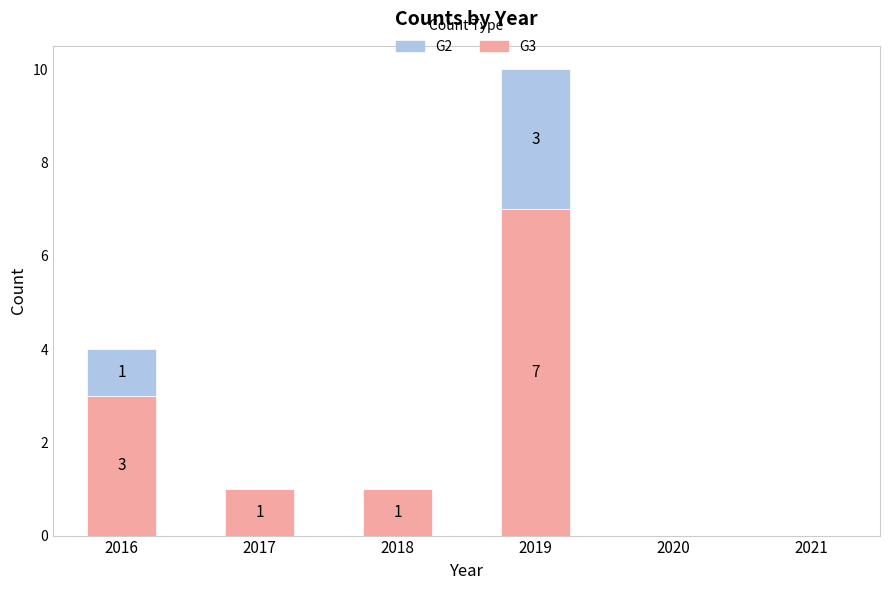

True or false: G3 has a value of 1 at 2017.

True